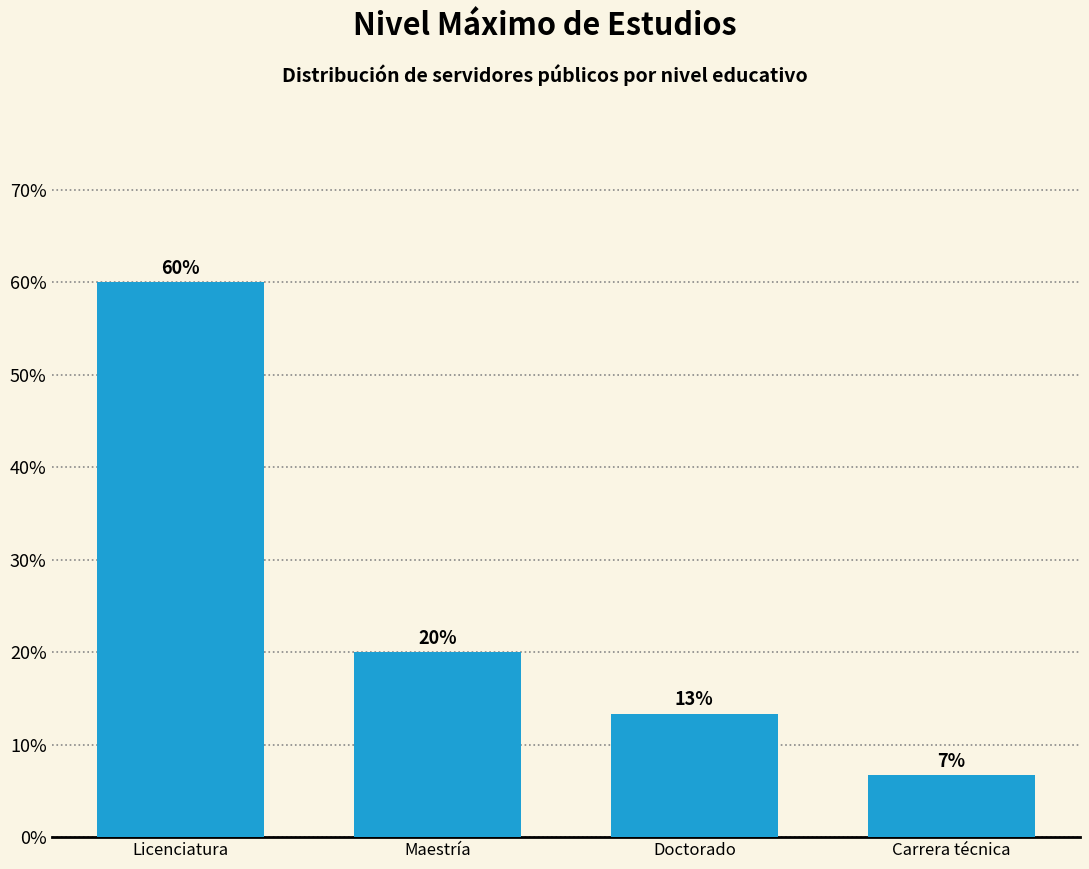

What is the minimum value shown in the chart?

6.7